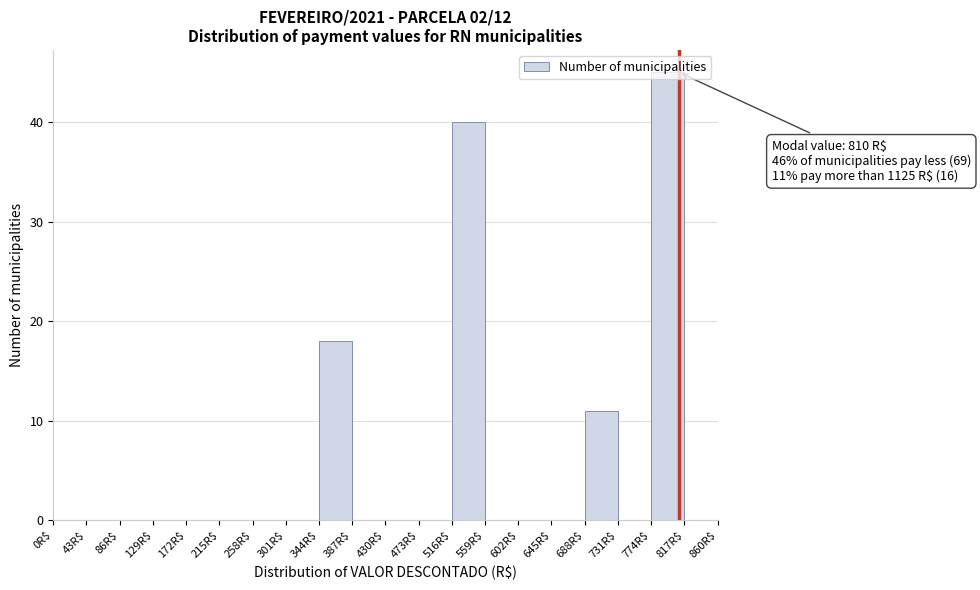

Over which range of the x-axis is the bar tallest?

774 to 817